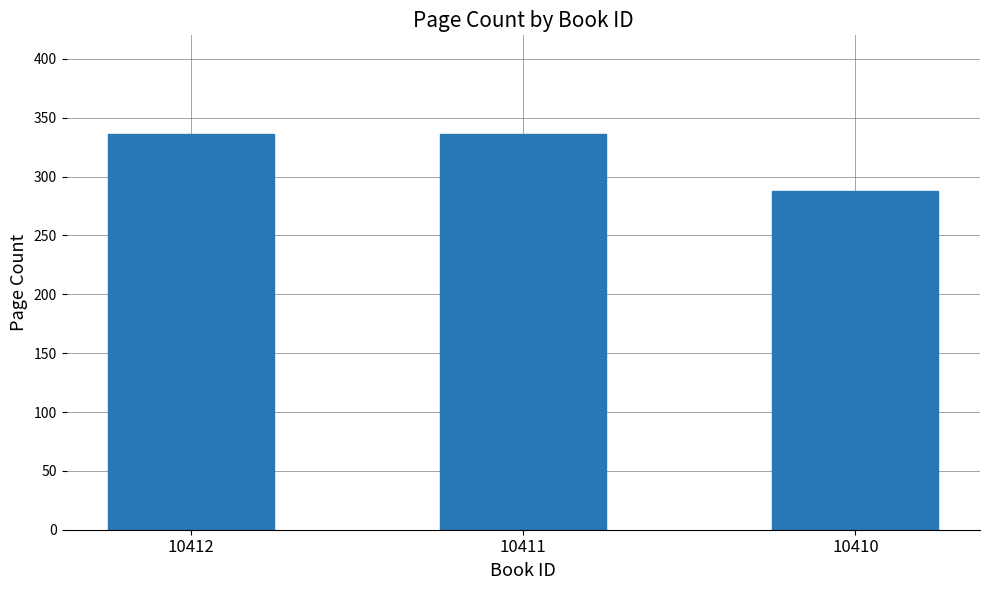

Approximately how many times larger is the value at 10412 compared to 10410?

1.2